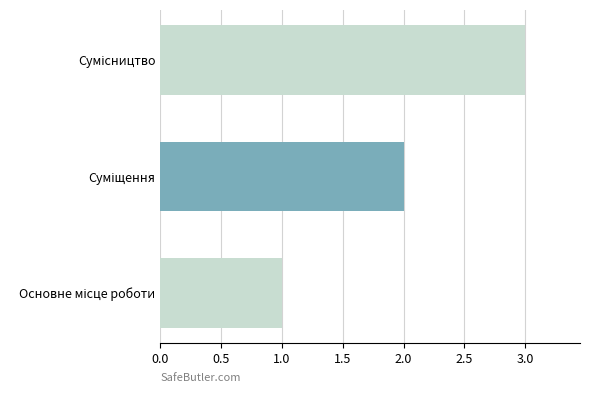

What is the sum of all values?

6